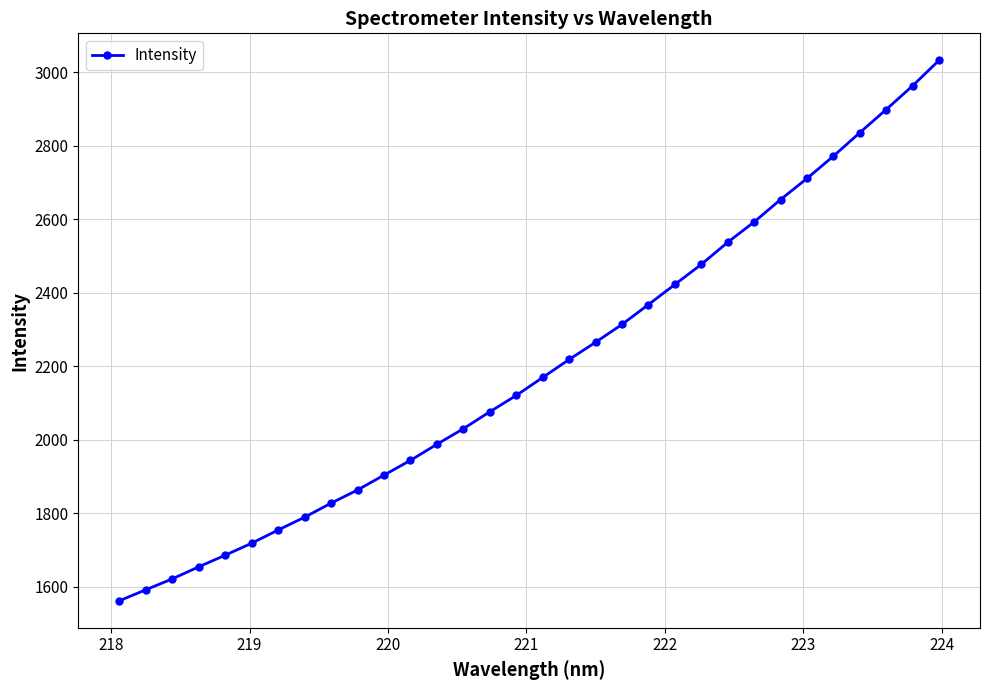

What is the difference between the second highest and second lowest values?

1370.9